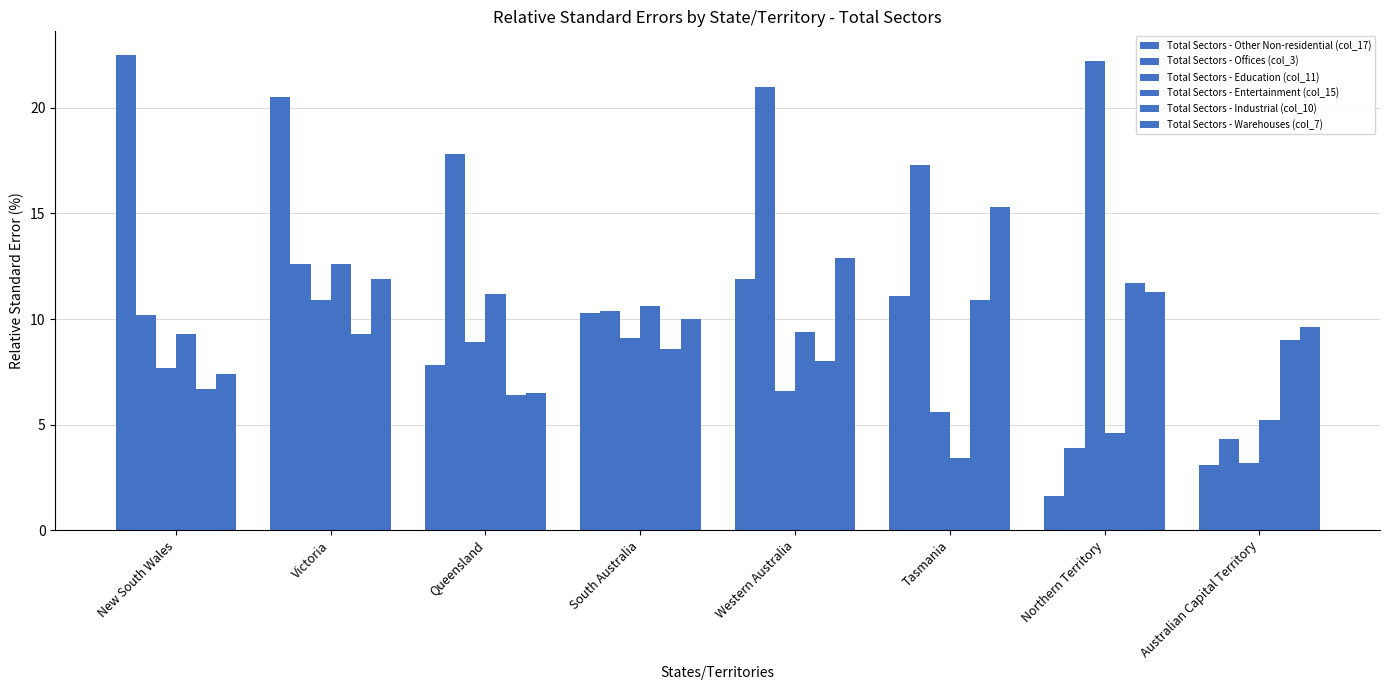

What is the total value across all series at Queensland?

58.6